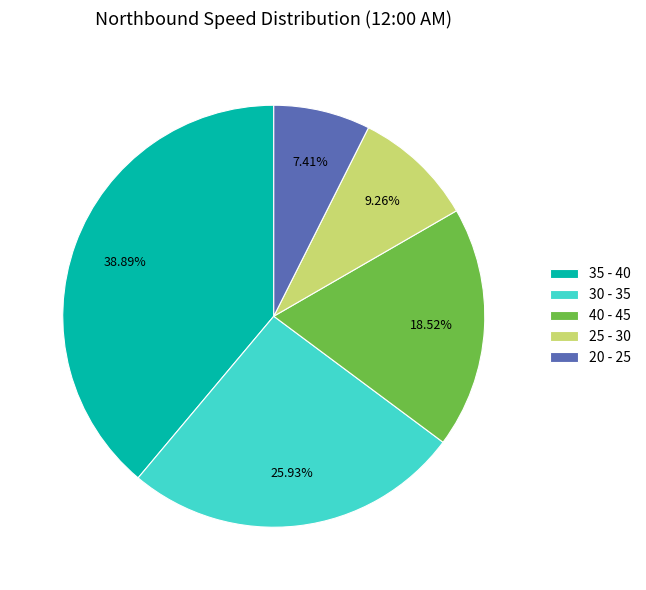

To the nearest percent, what is the combined percentage of 35 - 40 and 25 - 30?

48%